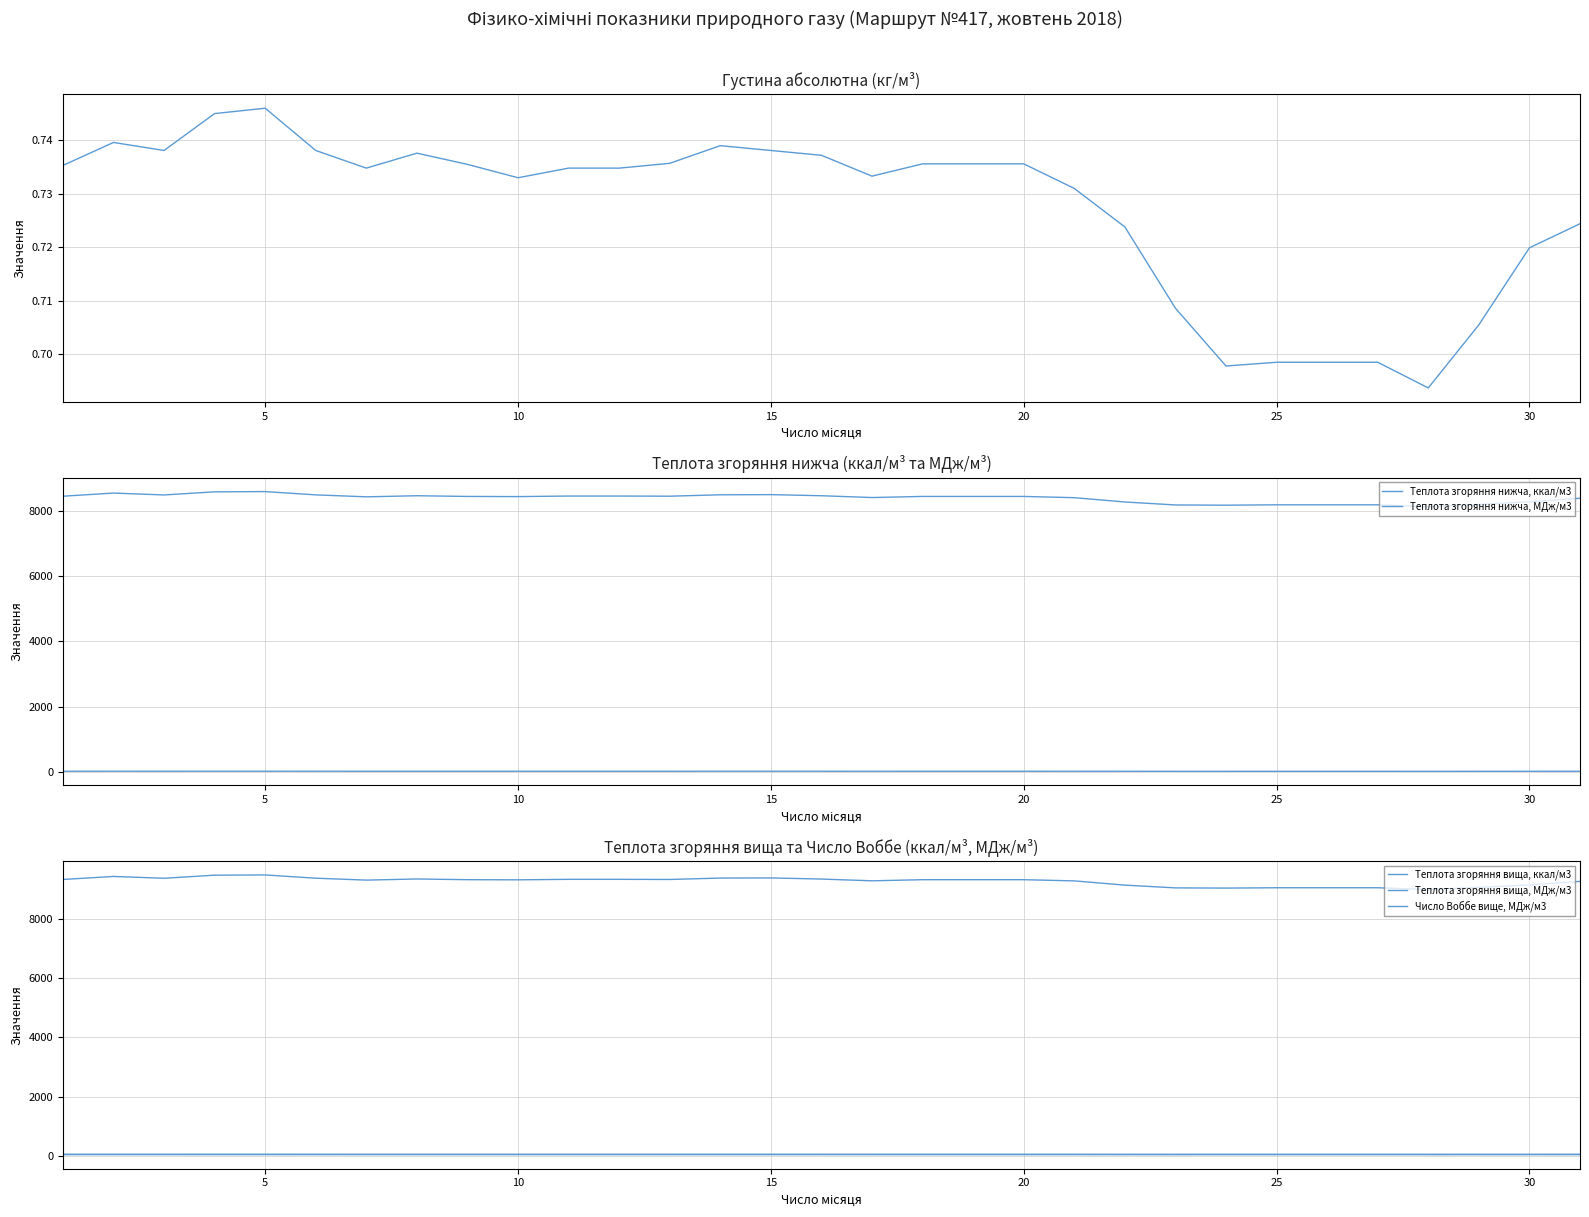

What is the difference between the maximum and second lowest values in the Теплота згоряння вища, ккал/м3 series?

444.3